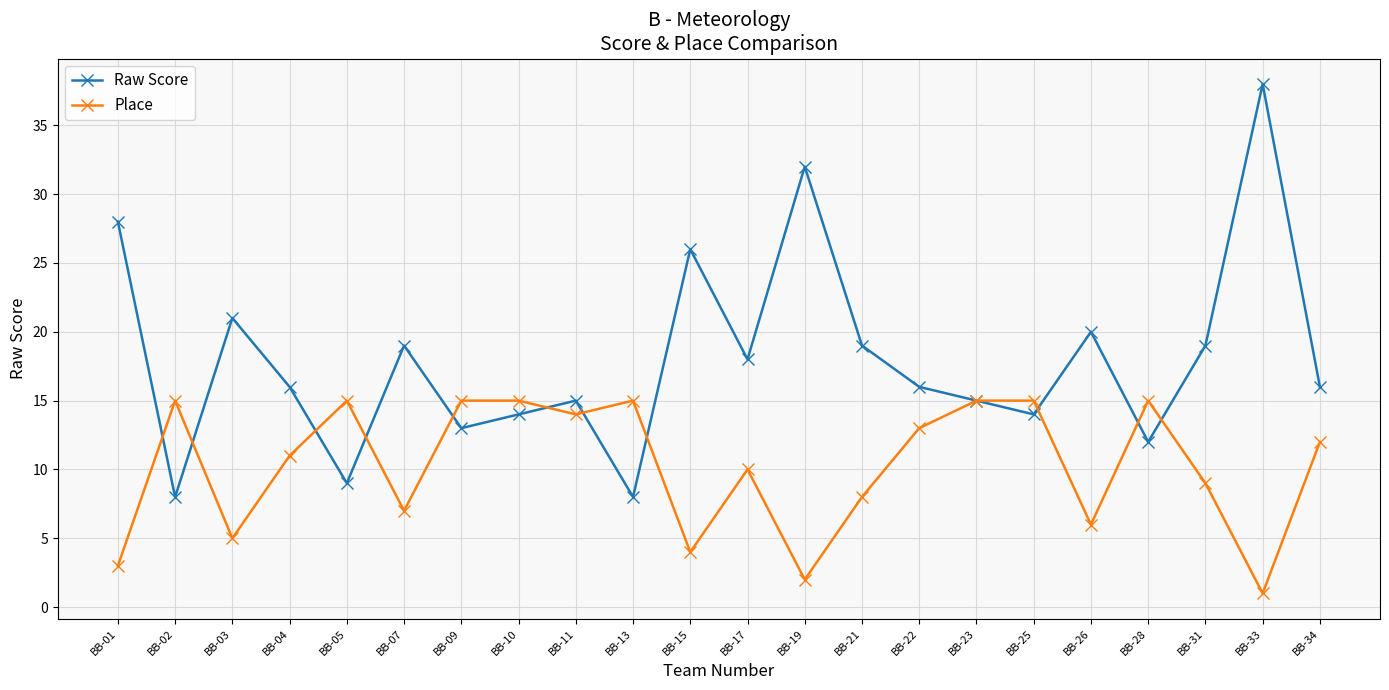

Rank the series by their average value, from lowest to highest.

Place, Raw Score